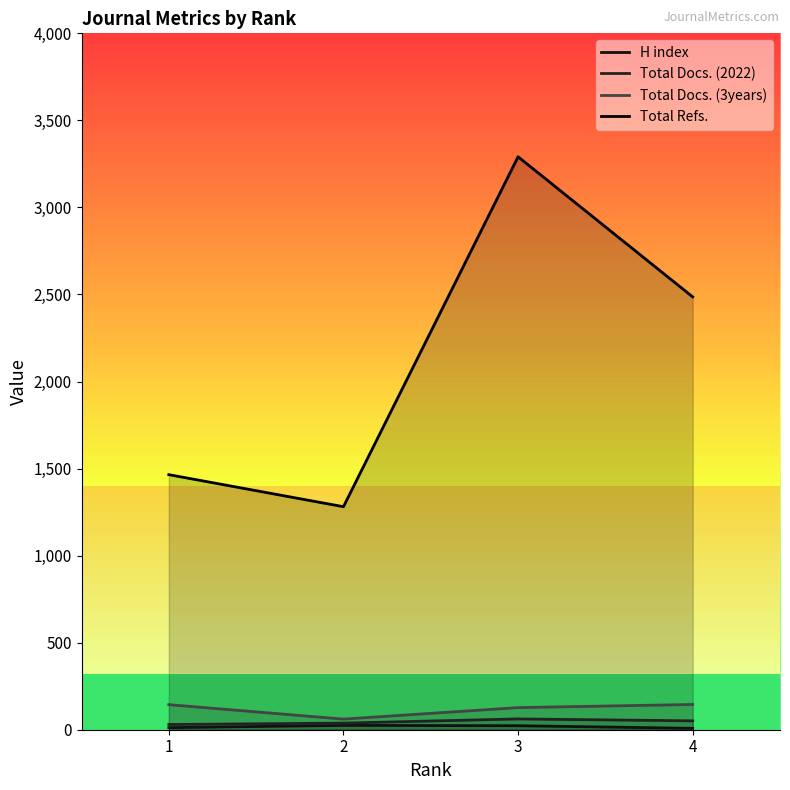

What is the average value of the Total Docs. (2022) series?

45